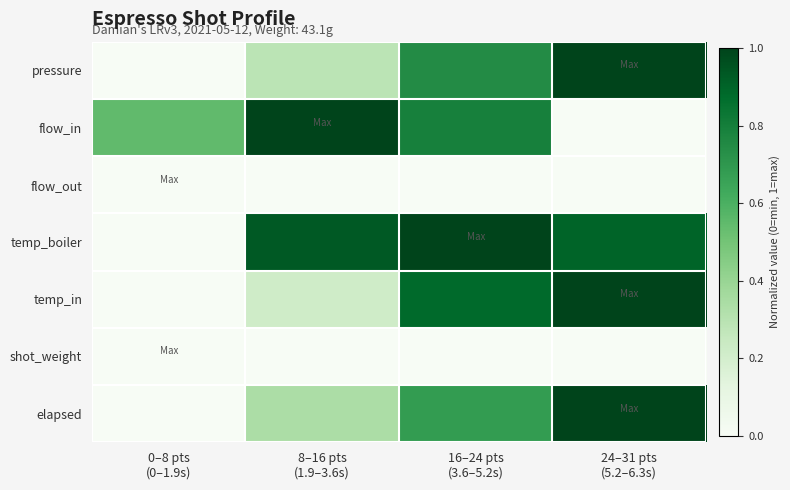

Which series has the largest total across all categories?

temp_boiler